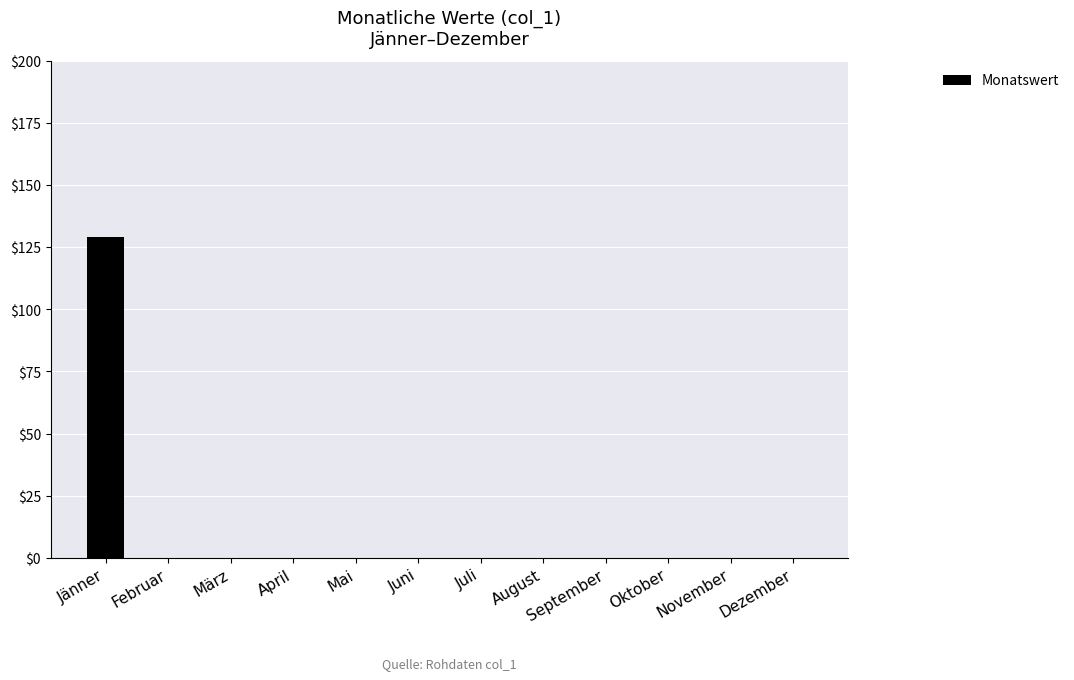

At which category does the chart reach its peak across all series?

Jänner